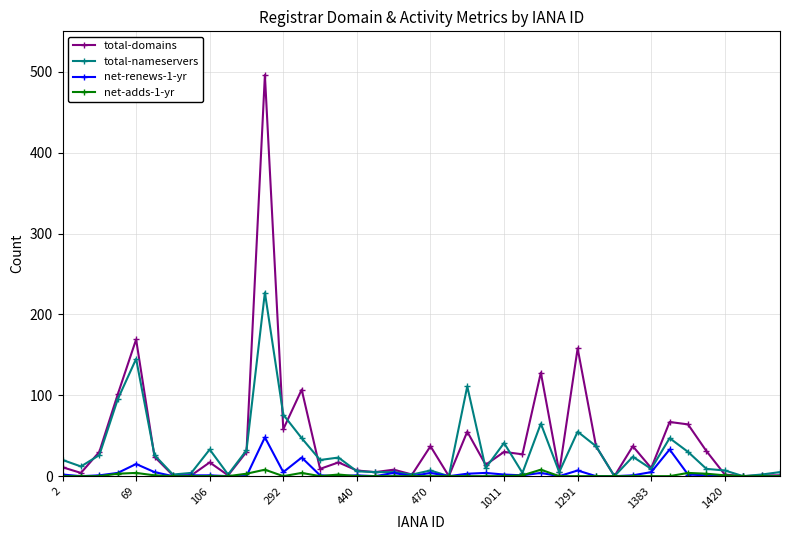

Which series has the widest spread of values?

total-domains